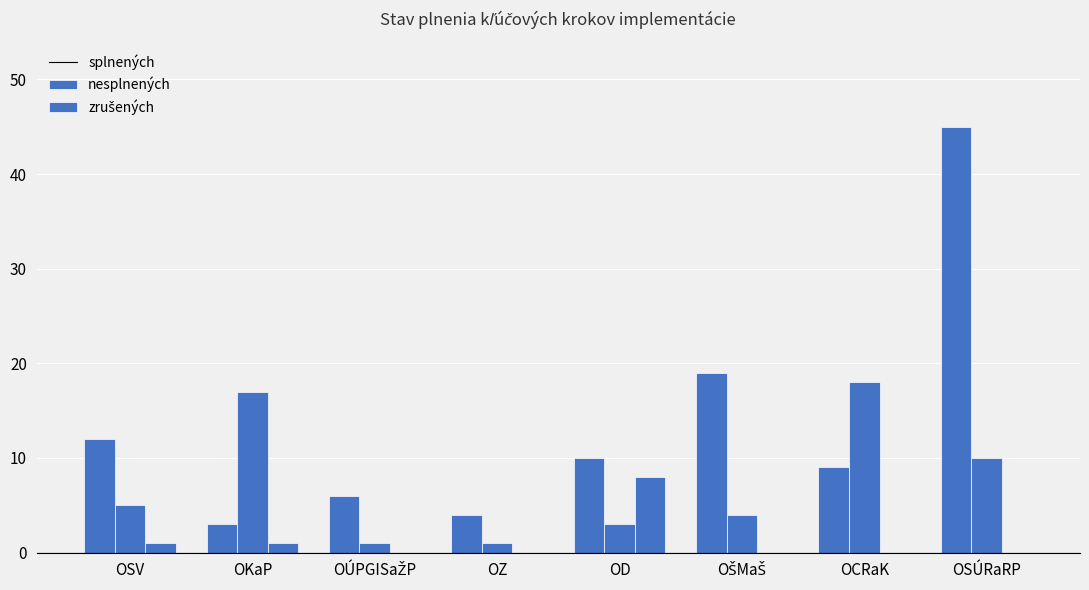

How many groups of bars are there?

8